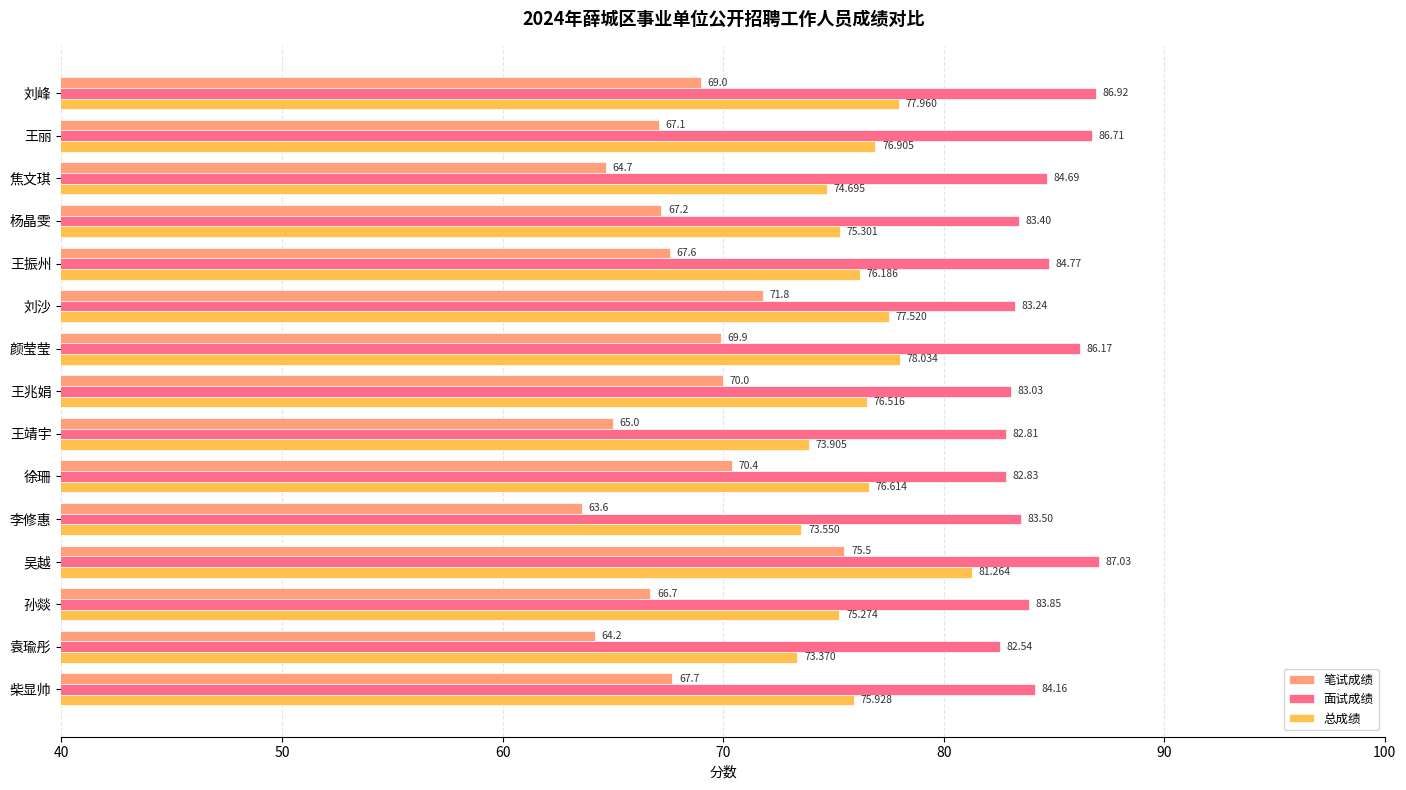

Which series has the widest spread of values?

笔试成绩